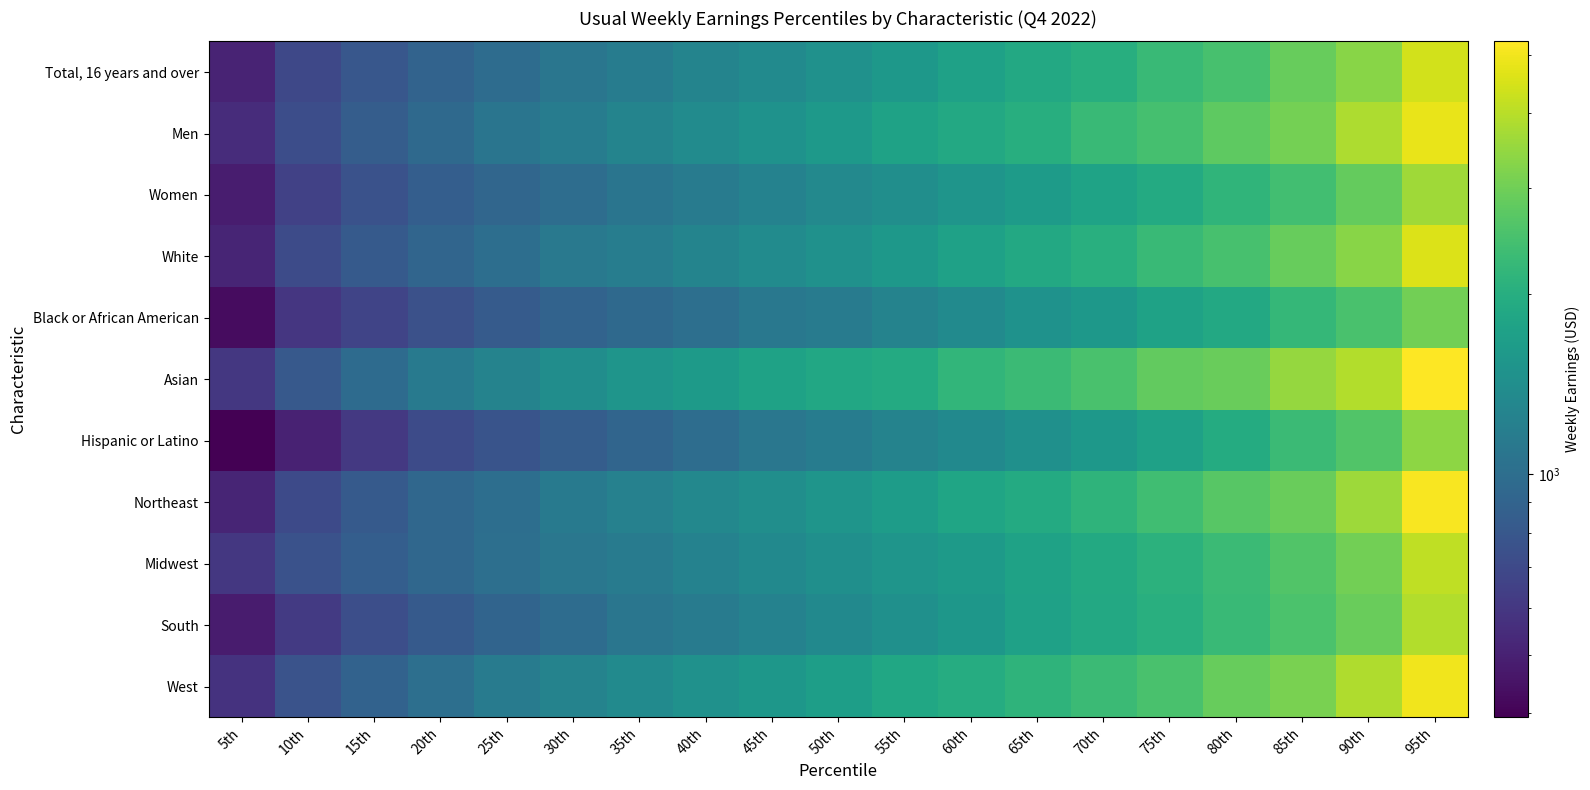

What is the minimum value shown in the chart?

394